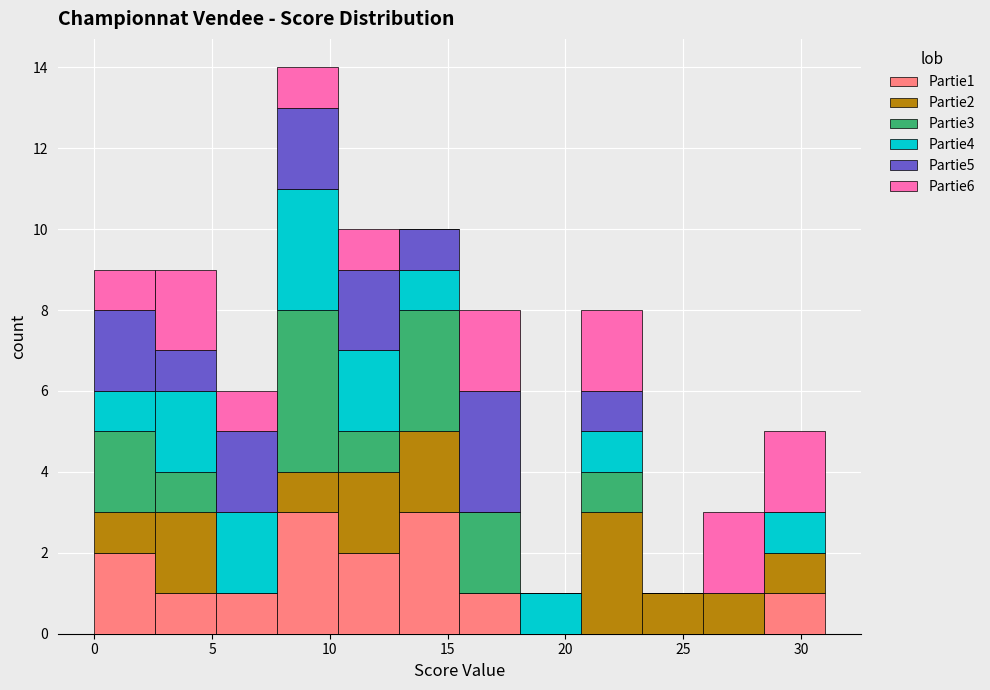

Which range on the x-axis has the tallest stacked bar (by total height)?

8.0 to 10.5